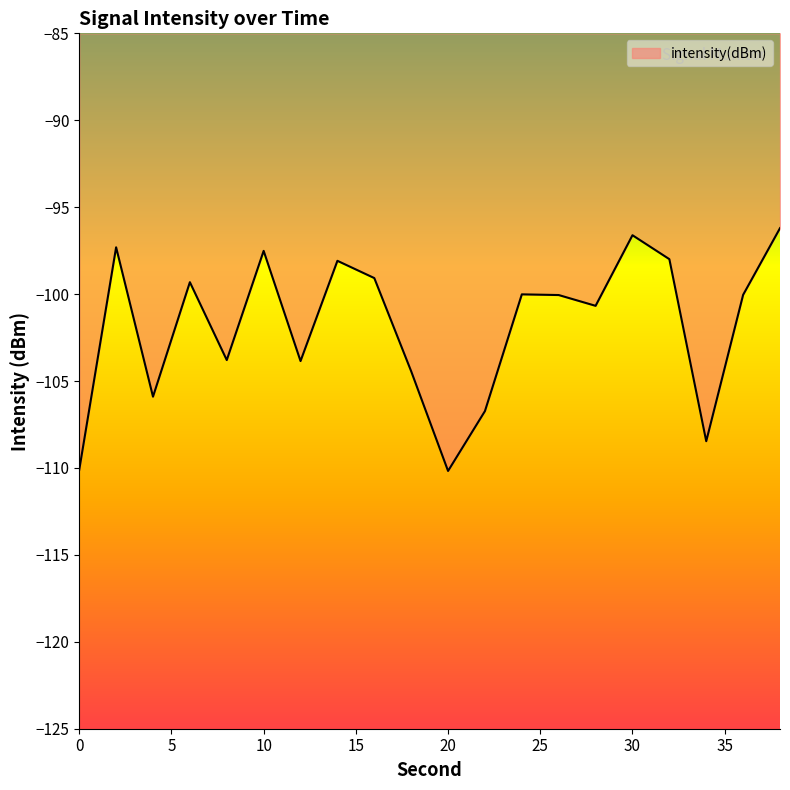

What is the difference between the maximum and minimum values?

14.0